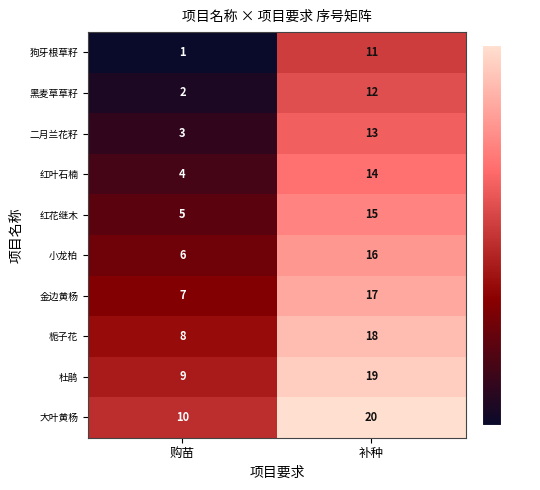

What is the smallest value displayed?

1